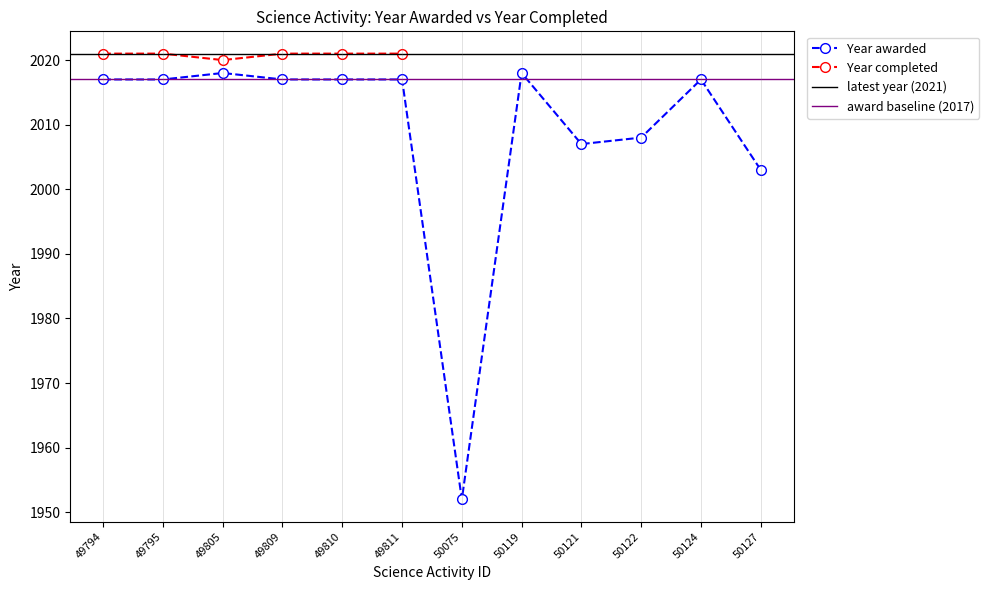

What is the minimum value for Year awarded?

1952